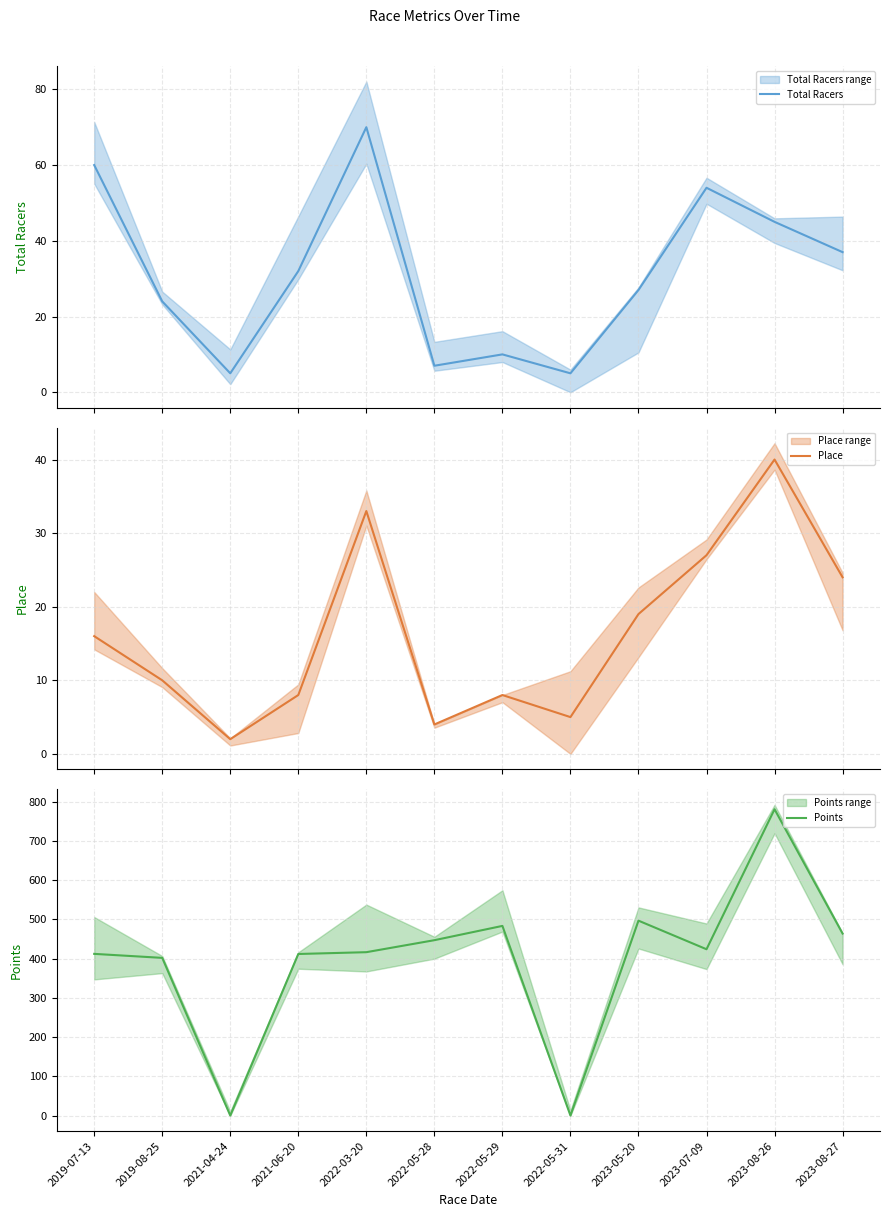

Is it true that Place equals 2.5 at 2019-08-25?

False